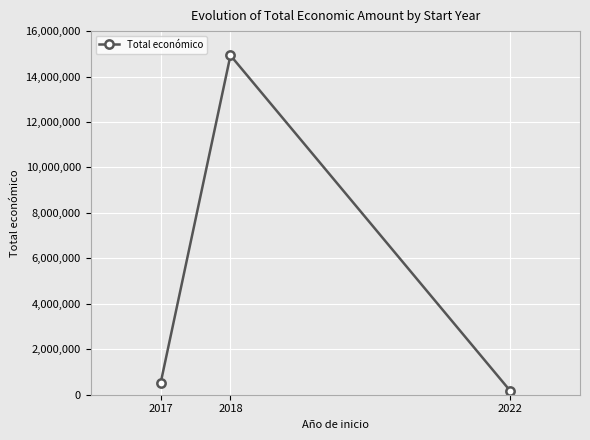

What is the value of the 2nd point from the left?

14931419